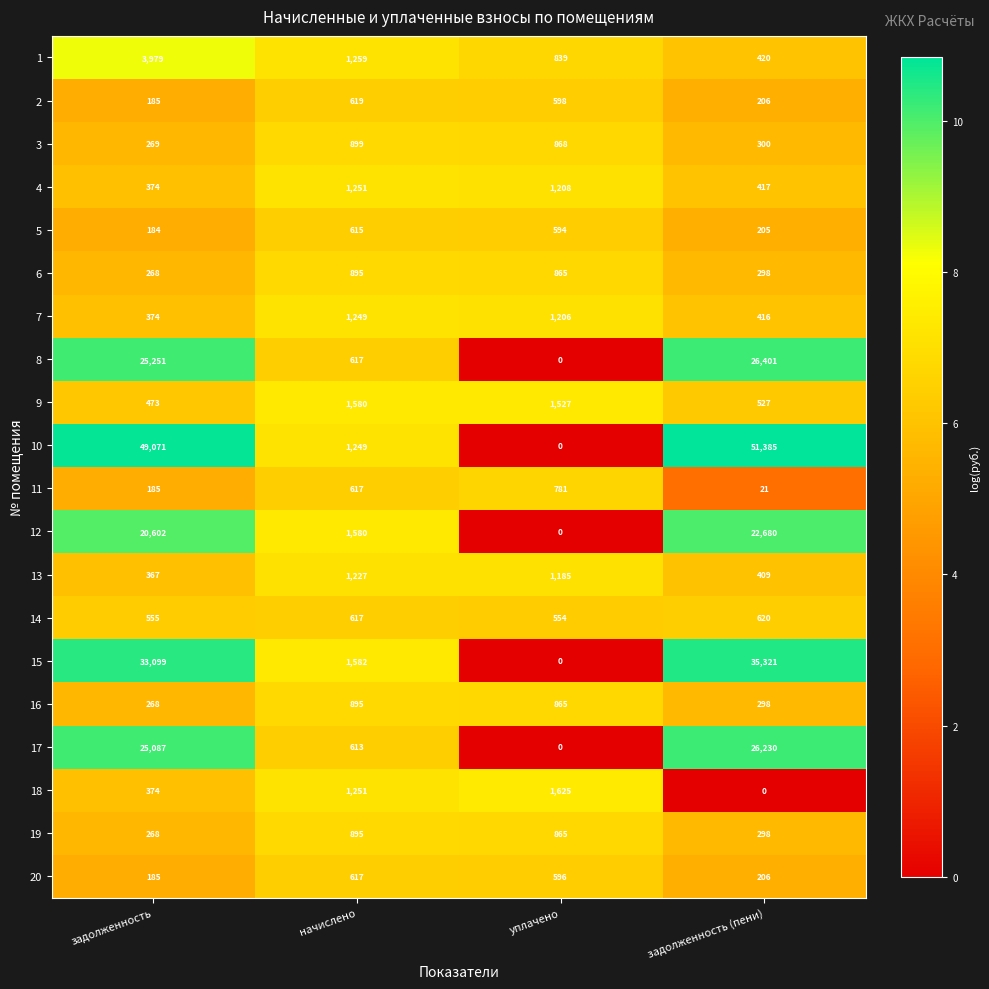

Is it true that 7 equals 1794 at начислено?

False